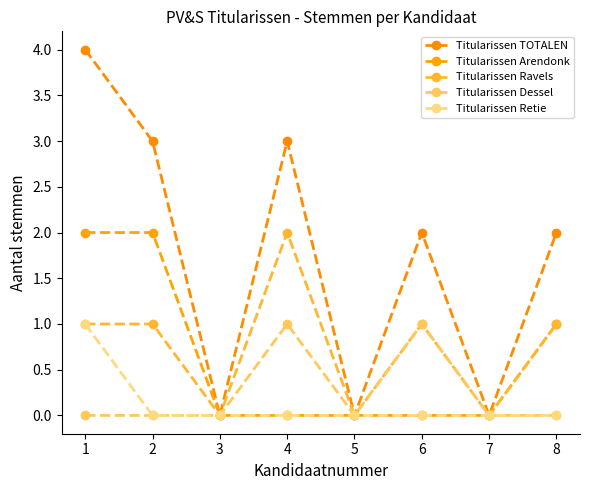

What is the difference between the second highest and minimum values in the Titularissen Dessel series?

1